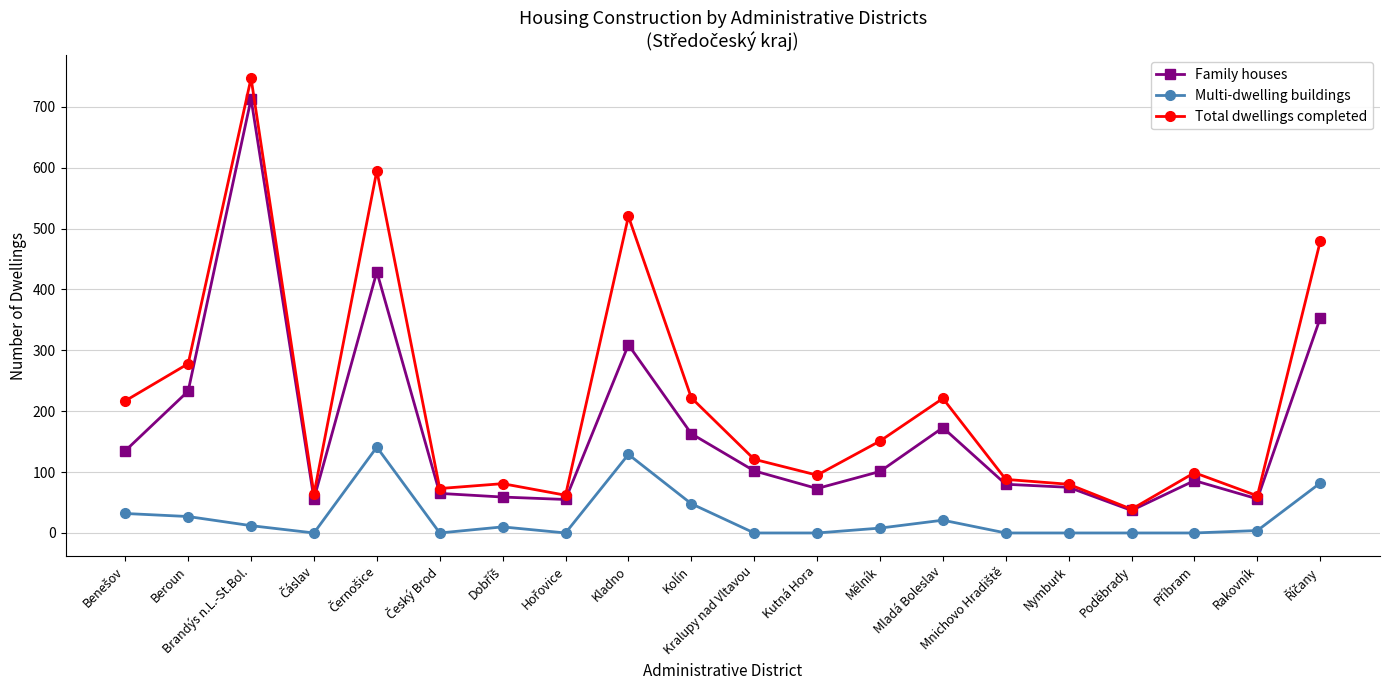

At which category is the sum across all series the highest?

Brandýs n.L.-St.Bol.